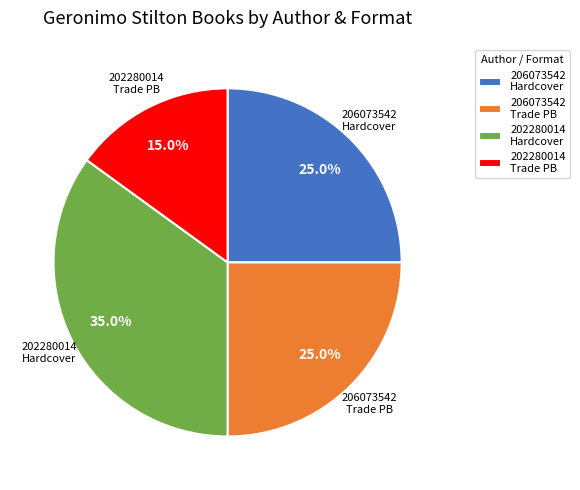

Is the sum of 202280014 Trade PB and 206073542 Hardcover greater than half?

No